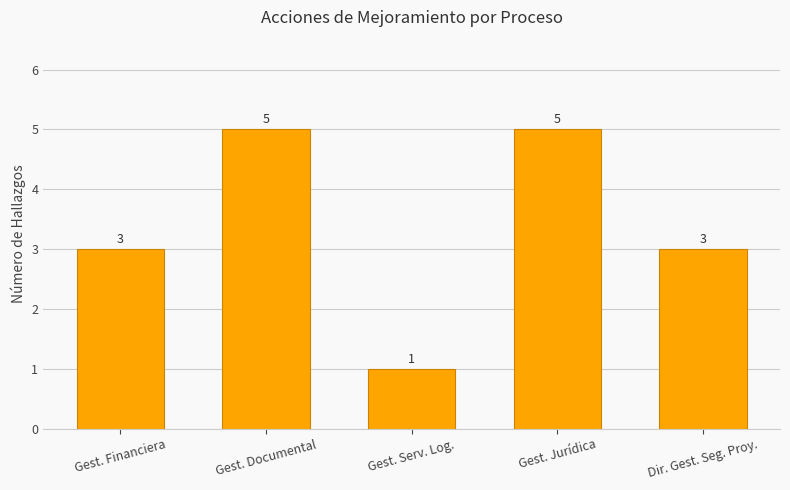

Reading left to right, transcribe all the data shown in this chart.

3	5	1	5	3